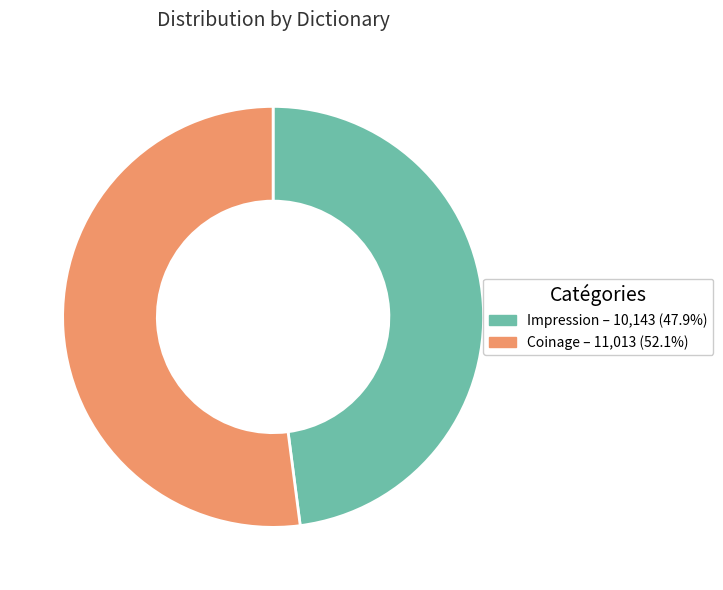

Which has a higher value, Impression or Coinage?

Coinage